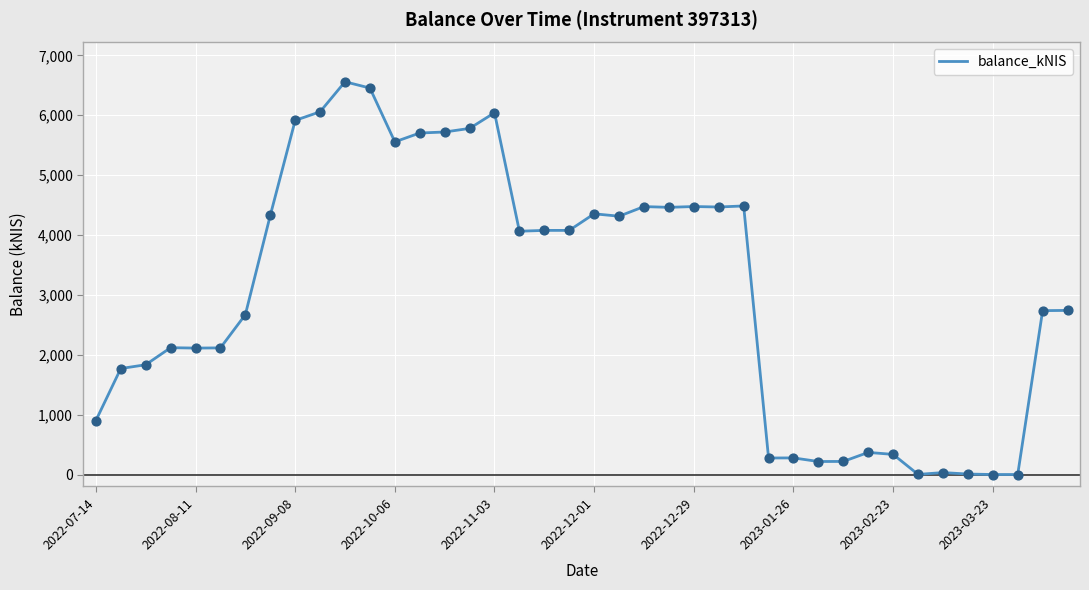

What is the difference between the maximum and minimum values?

6558.1